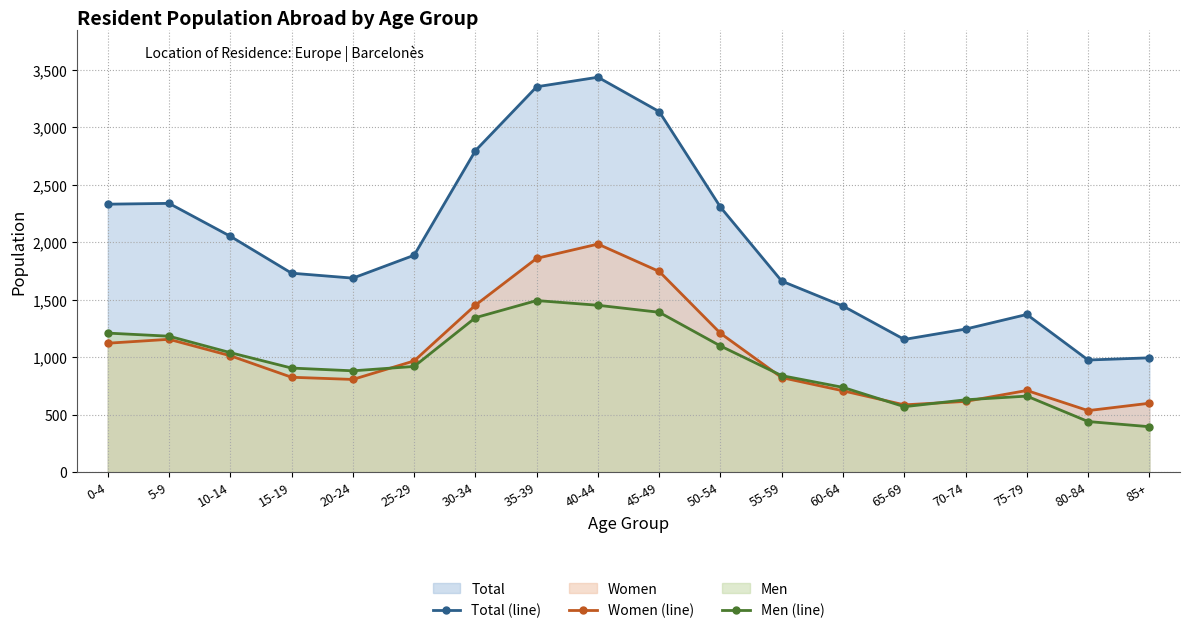

What are all the series names shown in the legend?

Total (line), Women (line), Men (line)